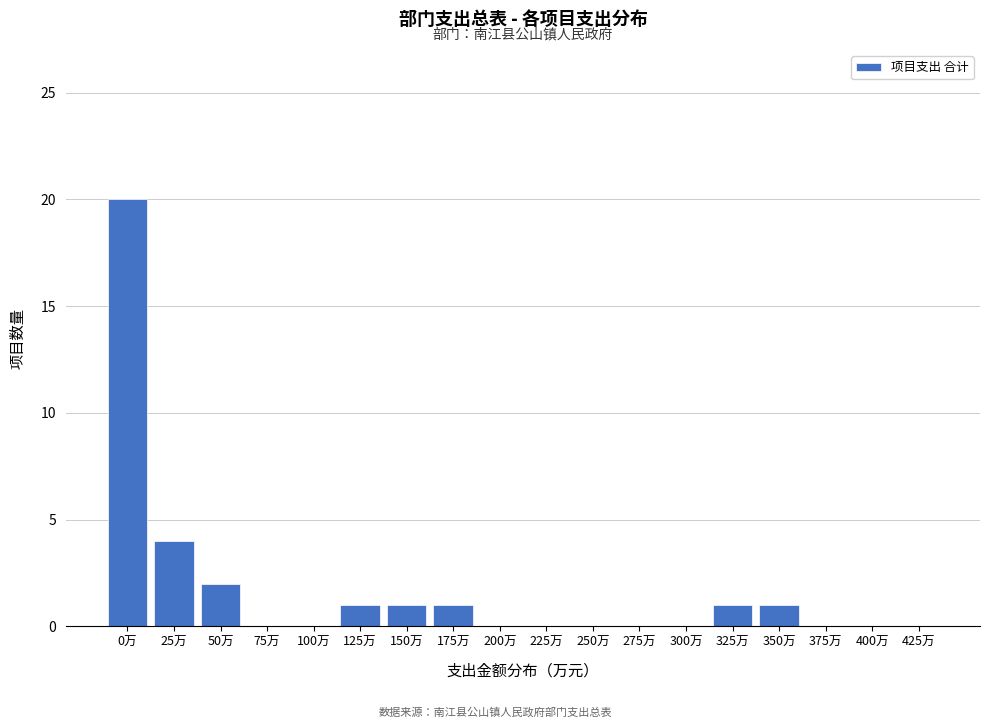

Reading left to right, what are all the values shown in this chart?

0万=20	25万=4	50万=2	75万=0	100万=0	125万=1	150万=1	175万=1	200万=0	225万=0	250万=0	275万=0	300万=0	325万=1	350万=1	375万=0	400万=0	425万=0